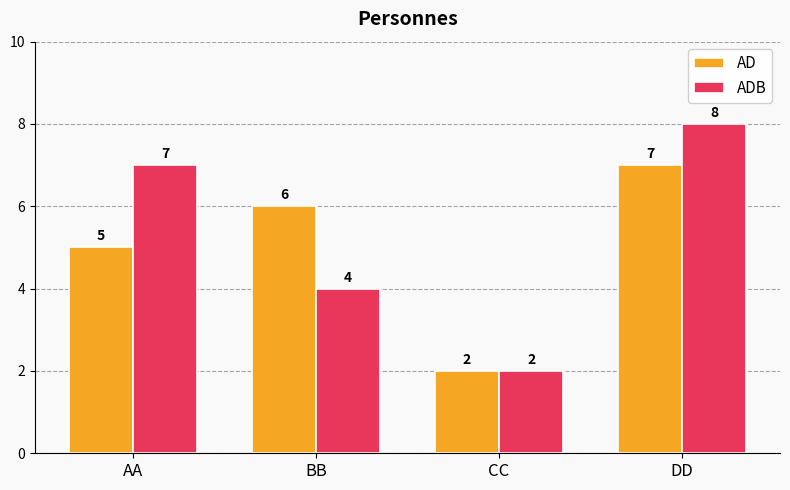

What are all the series names shown in the legend?

AD, ADB